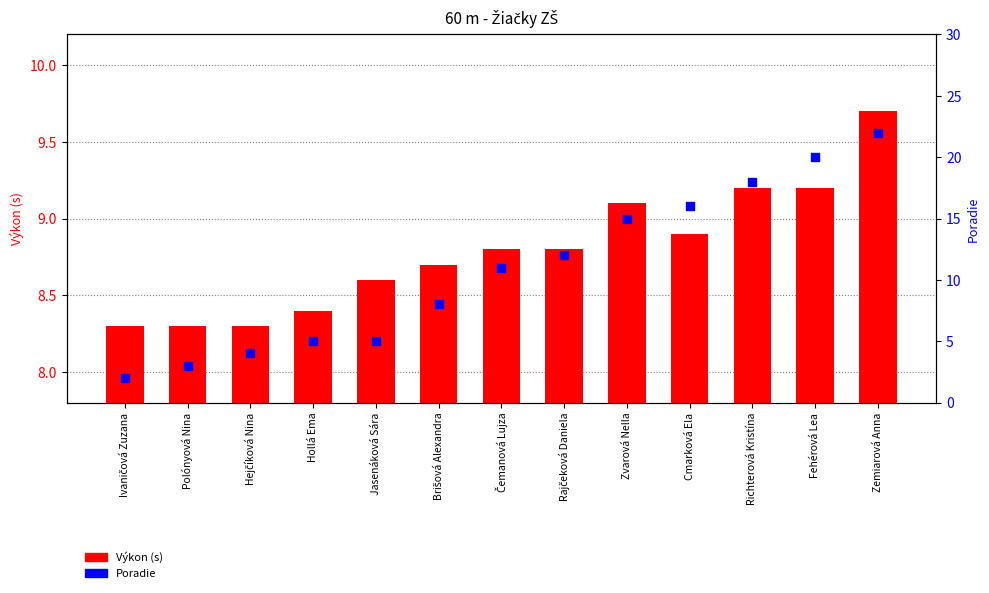

At how many categories does at least one series exceed 19?

2